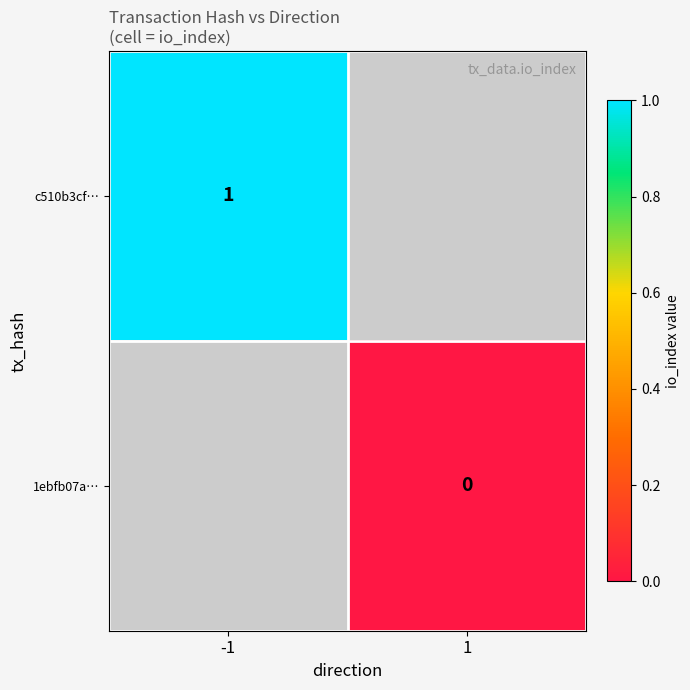

True or false: c510b3cf… has a value of 1 at -1.

True